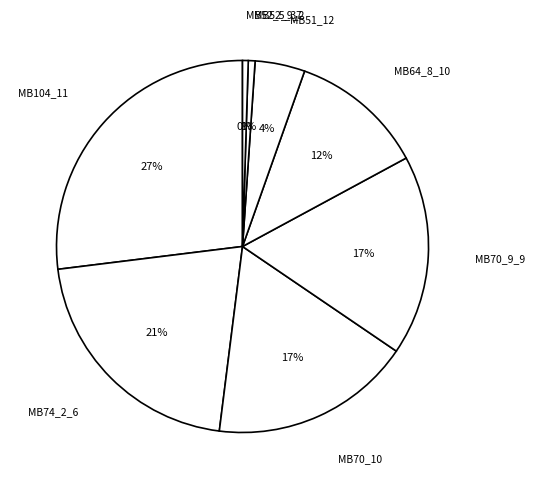

How many segments does this pie chart have?

8